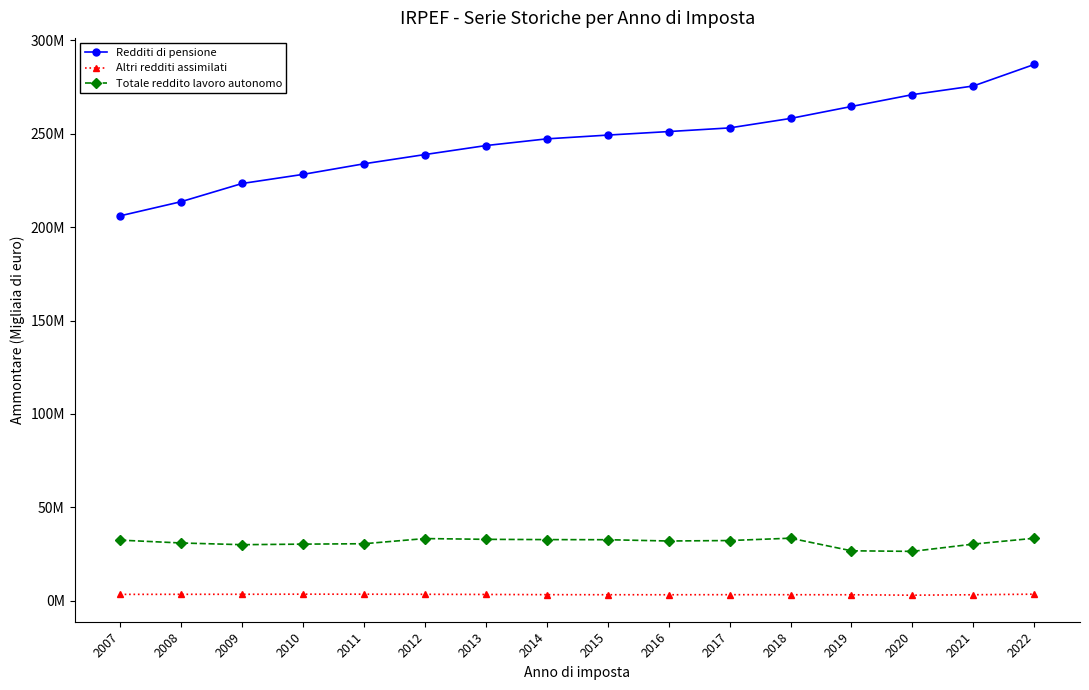

What is the lowest value of the Altri redditi assimilati series?

2989097.0